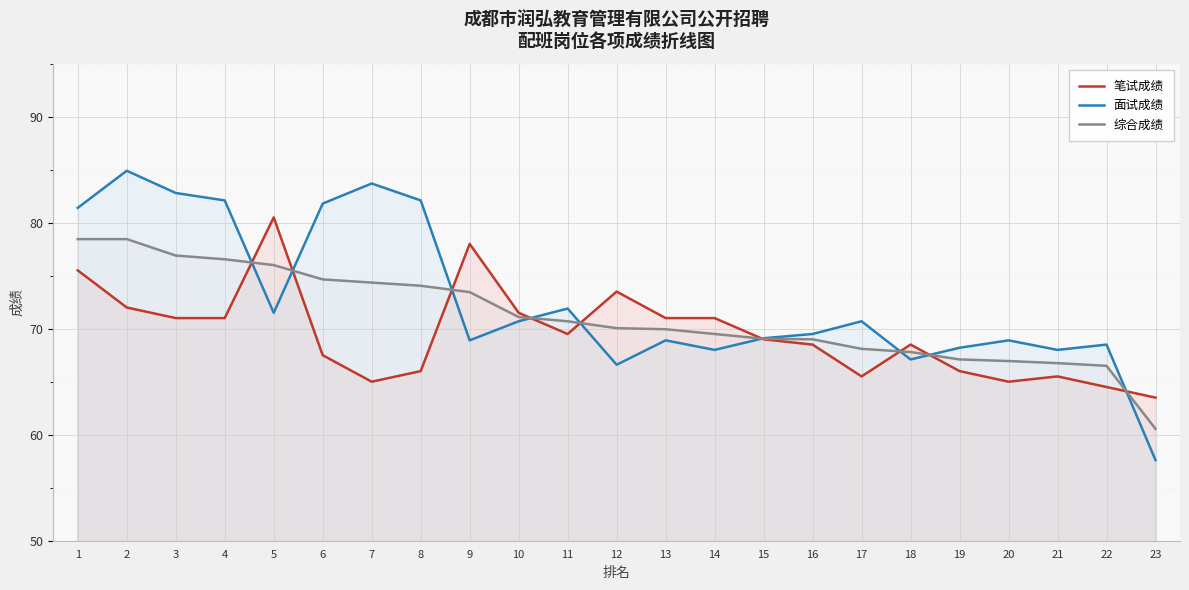

What is the difference between the maximum and minimum values in the 笔试成绩 series?

17.0